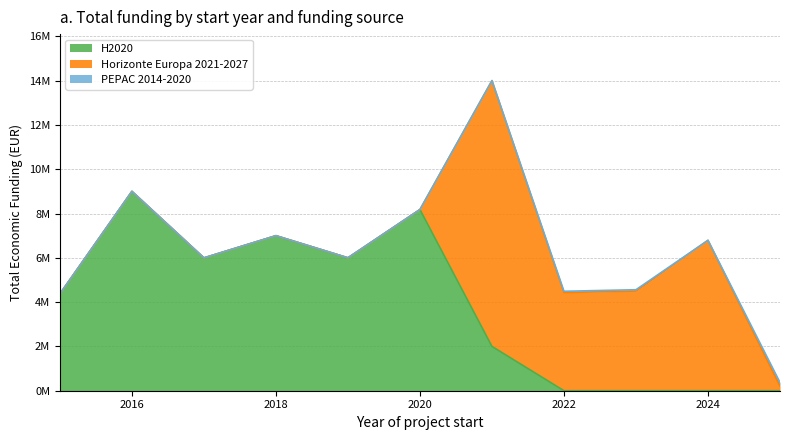

At 2016, list the series in order from largest to smallest.

H2020, Horizonte Europa 2021-2027, PEPAC 2014-2020